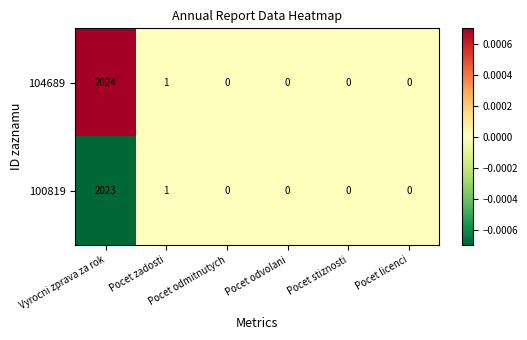

List the series in order of their overall mean, highest first.

104689, 100819